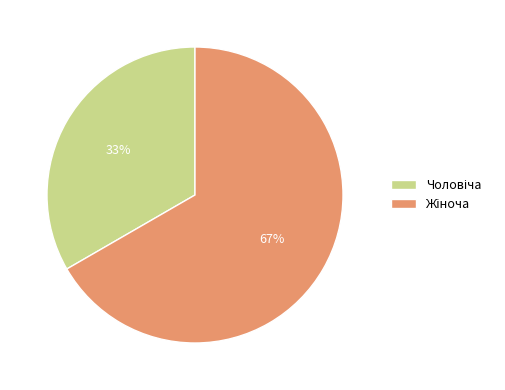

To the nearest percent, what is the average slice percentage?

50%